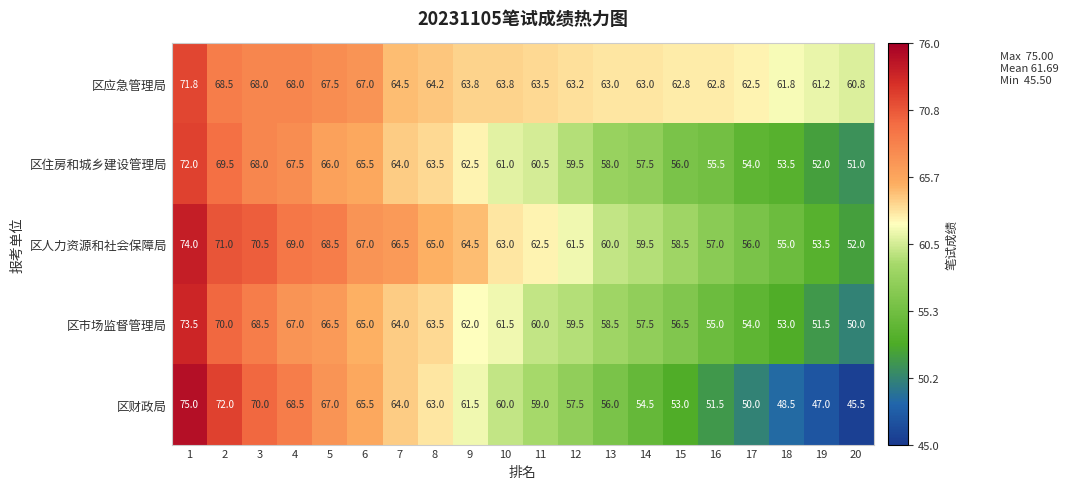

What is the sum of the 区财政局 values at 19 and 12?

104.5